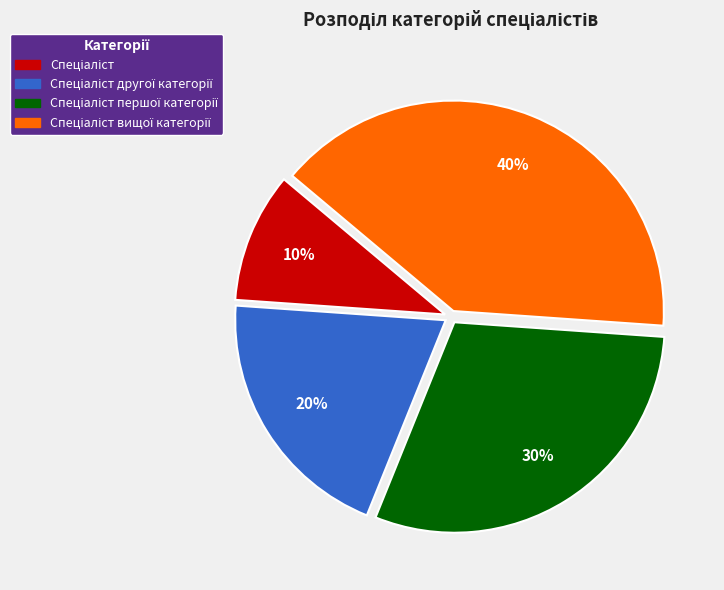

To the nearest percent, what is the difference between the largest and smallest slice percentages?

30%